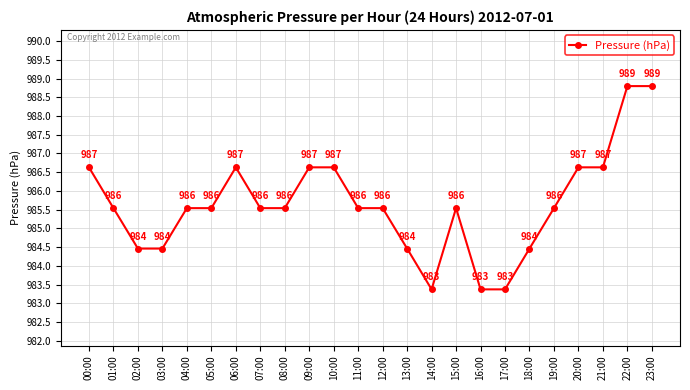

What is the label of the 10th point from the left?

09:00